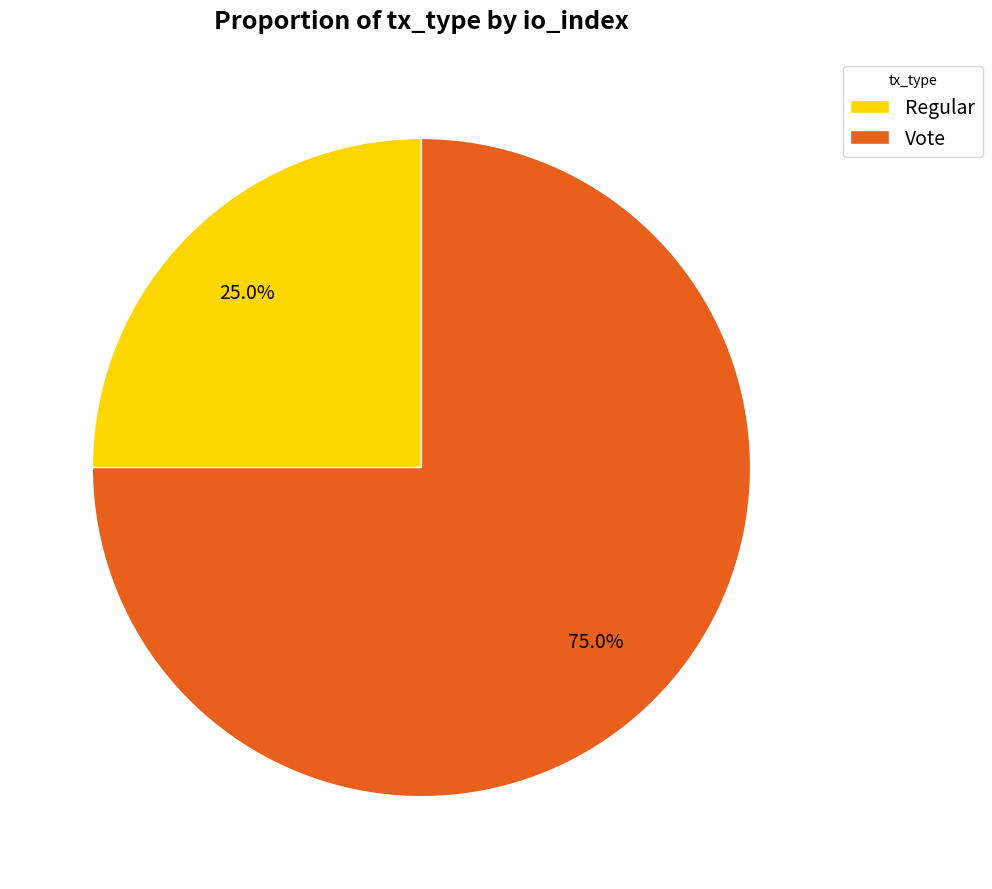

Count the number of slices in the pie.

2